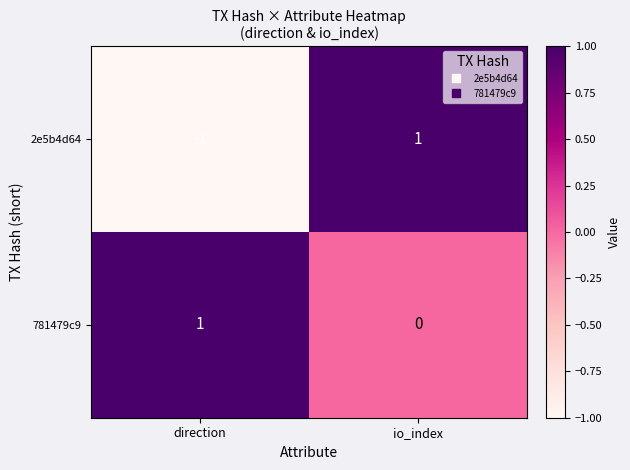

Where is 2e5b4d64 nearest to the value 0?

direction